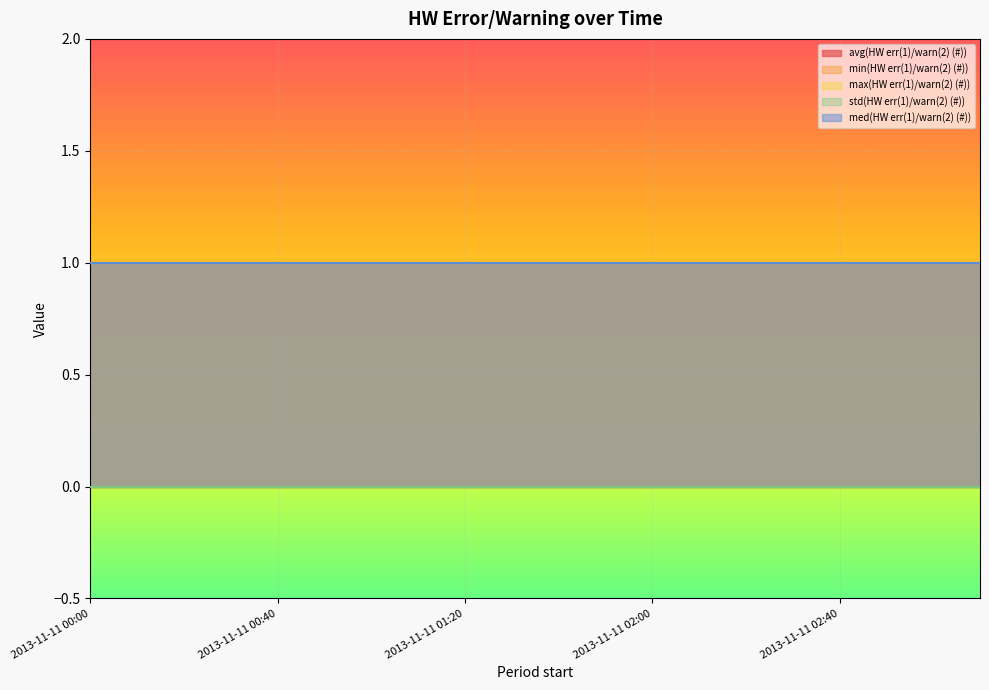

Reading right to left, transcribe all the data shown in this chart.

avg(HW err(1)/warn(2) (#)): 1	1	1	1	1	1	1	1	1	1	1	1	1	1	1	1	1	1	1	1
min(HW err(1)/warn(2) (#)): 1	1	1	1	1	1	1	1	1	1	1	1	1	1	1	1	1	1	1	1
max(HW err(1)/warn(2) (#)): 1	1	1	1	1	1	1	1	1	1	1	1	1	1	1	1	1	1	1	1
std(HW err(1)/warn(2) (#)): 0	0	0	0	0	0	0	0	0	0	0	0	0	0	0	0	0	0	0	0
med(HW err(1)/warn(2) (#)): 1	1	1	1	1	1	1	1	1	1	1	1	1	1	1	1	1	1	1	1